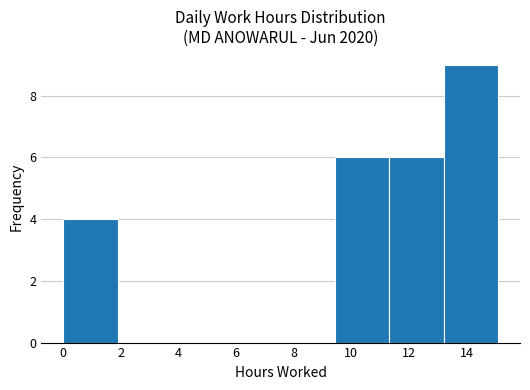

Reading left to right, transcribe this chart: for each bar, give the range it covers on the x-axis and its height. Neither the bar edges nor the heights are printed on the chart, so give them approximately, as read against the axes.

0.0 to 1.8: 4
1.8 to 3.8: 0
3.8 to 5.6: 0
5.6 to 7.6: 0
7.6 to 9.4: 0
9.4 to 11.4: 6
11.4 to 13.2: 6
13.2 to 15.2: 9